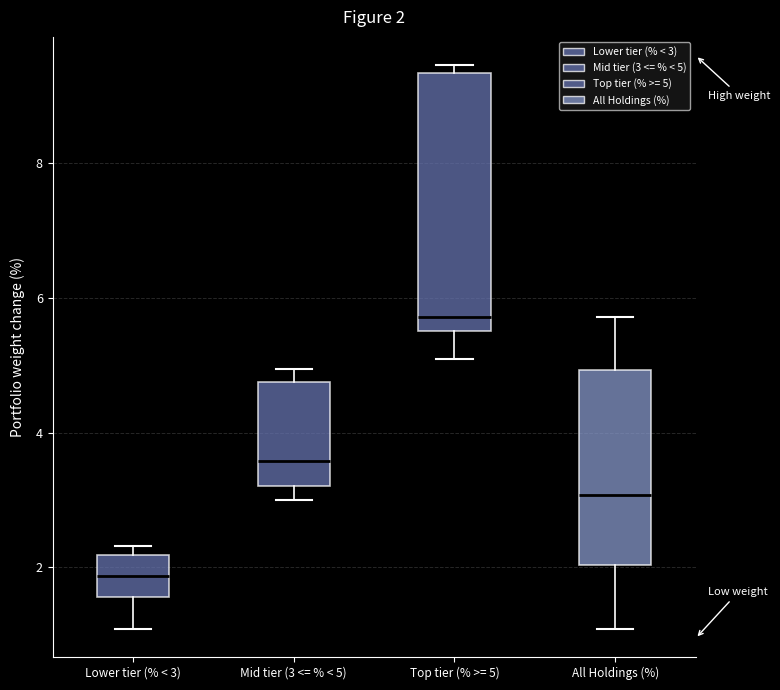

Which box's median line is the lowest?

Lower tier (% < 3)